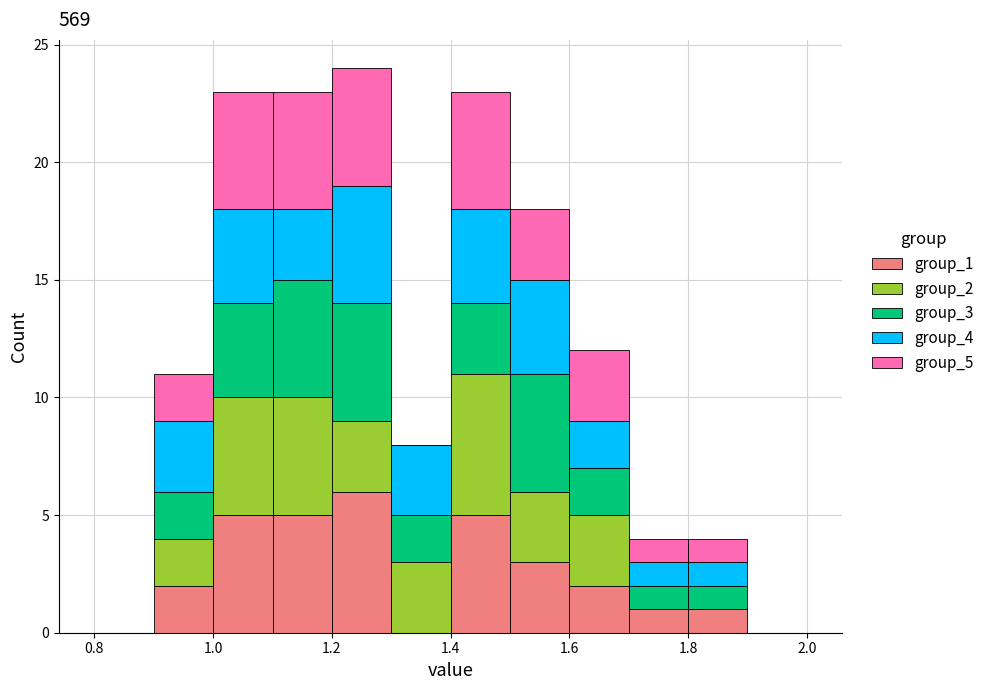

Which range on the x-axis has the tallest stacked bar (by total height)?

1.2 to 1.3